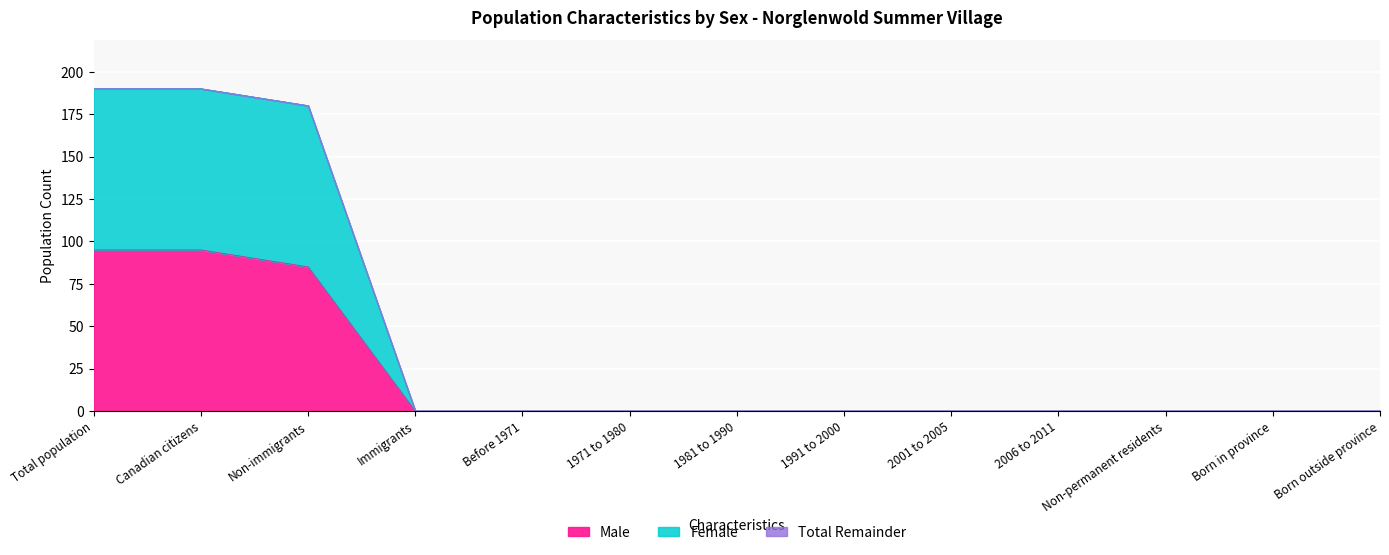

True or false: Male has a value of 0 at Before 1971.

True